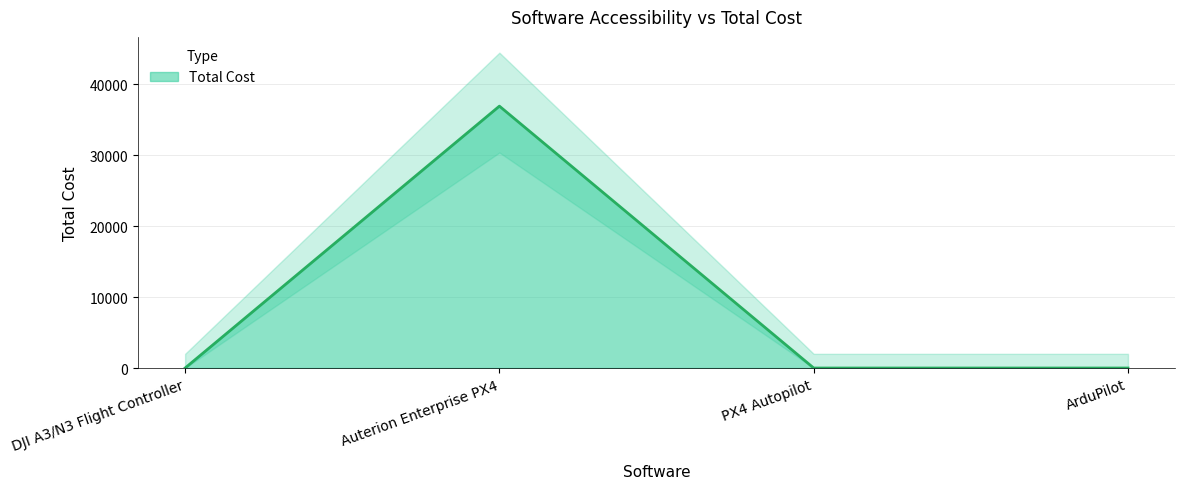

What is the sum of all values?

36907.5